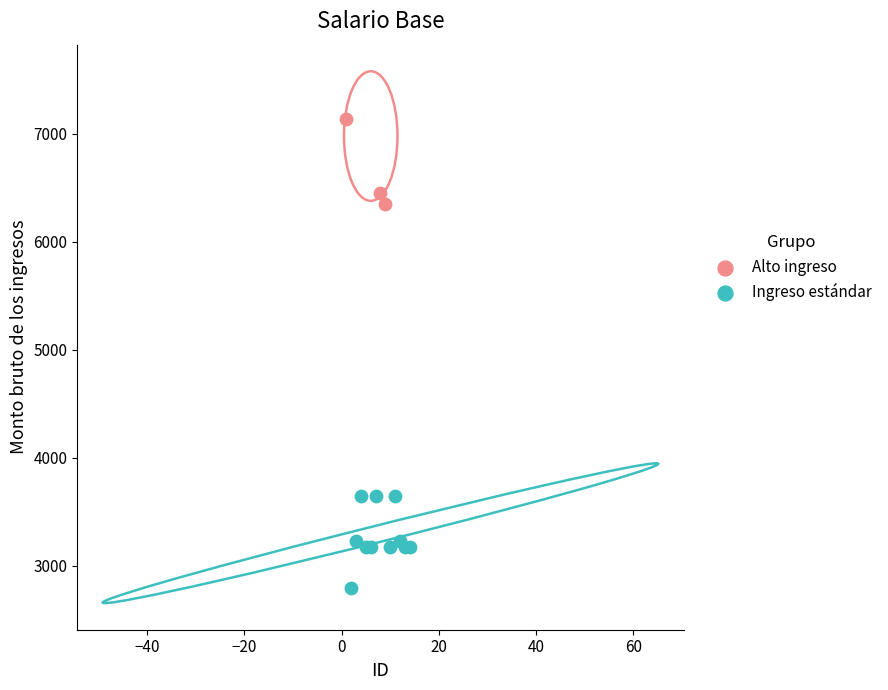

Which series has the widest spread of Y values?

Ingreso estándar